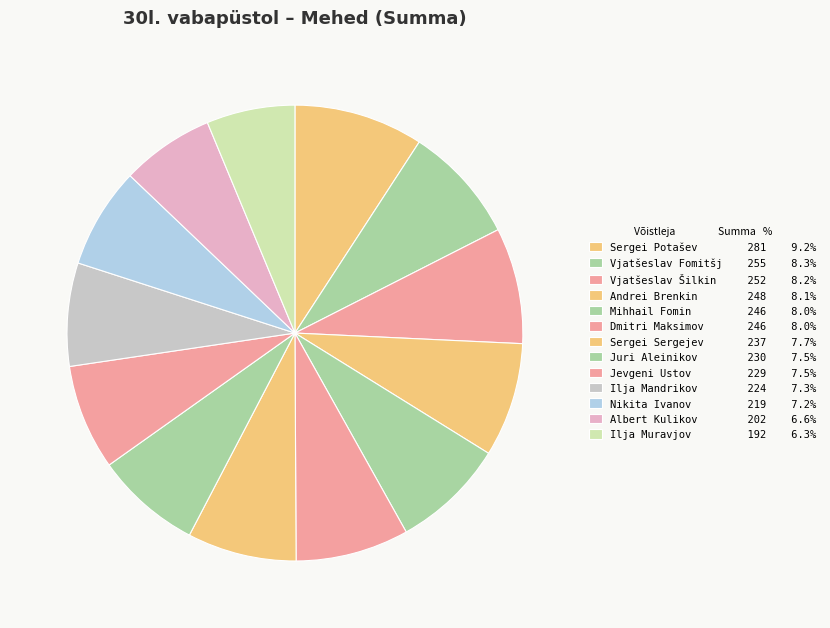

Rank the categories by value from highest to lowest.

Sergei Potašev, Vjatšeslav Fomitšjov, Vjatšeslav Šilkin, Andrei Brenkin, Mihhail Fomin, Dmitri Maksimov, Sergei Sergejev, Juri Aleinikov, Jevgeni Ustov, Ilja Mandrikov, Nikita Ivanov, Albert Kulikov, Ilja Muravjov